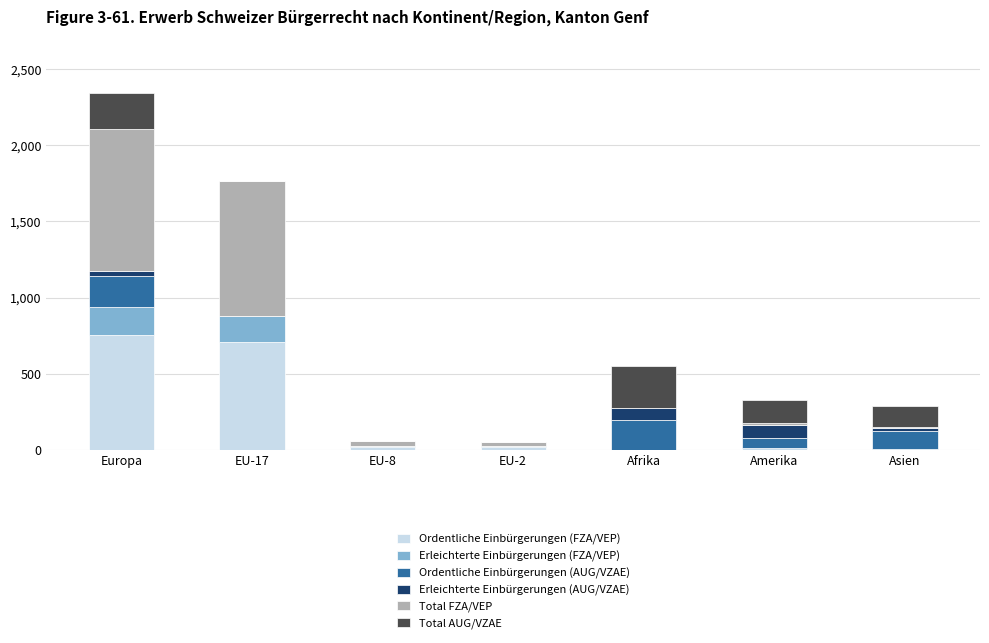

What is the highest value of the Ordentliche Einbürgerungen (FZA/VEP) series?

751